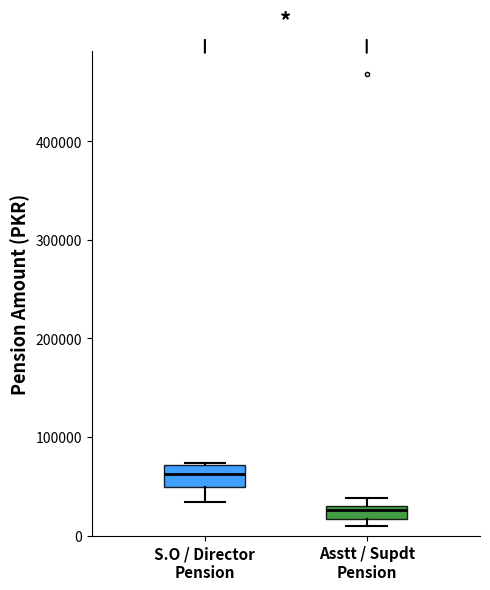

Which box's median line is the highest?

S.O / Director Pension